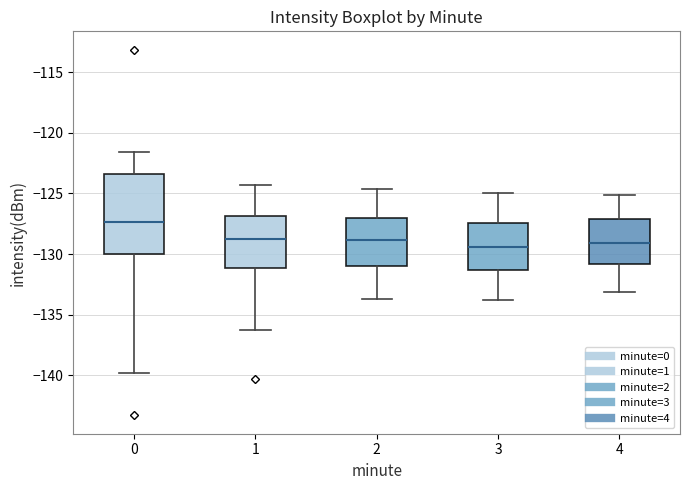

Reading left to right, transcribe this box plot: for each box, give where its median line is, the range the box spans, and where its two whiskers end, as read against the y-axis. The values are not printed on the chart, so give them approximately, as read against the axis.

0: median -127.5, box -130.0 to -123.5, whiskers -140.0 to -121.5
1: median -129.0, box -131.0 to -127.0, whiskers -136.5 to -124.5
2: median -129.0, box -131.0 to -127.0, whiskers -133.5 to -124.5
3: median -129.5, box -131.5 to -127.5, whiskers -134.0 to -125.0
4: median -129.0, box -131.0 to -127.0, whiskers -133.0 to -125.0